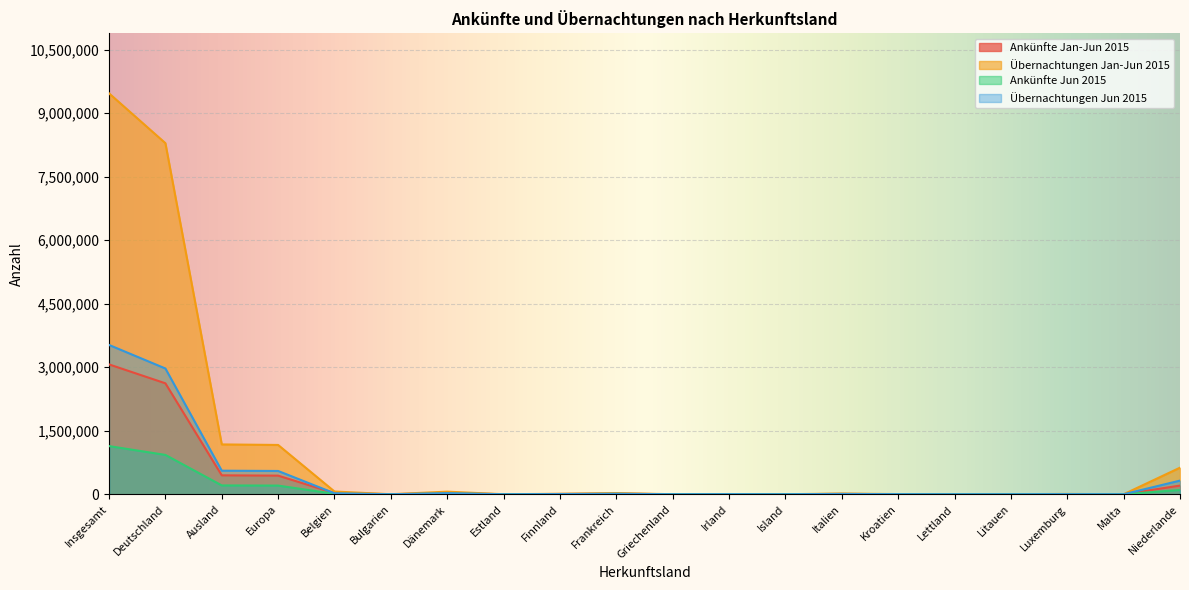

What are all the series names shown in the legend?

Ankünfte Jan-Jun 2015, Übernachtungen Jan-Jun 2015, Ankünfte Jun 2015, Übernachtungen Jun 2015